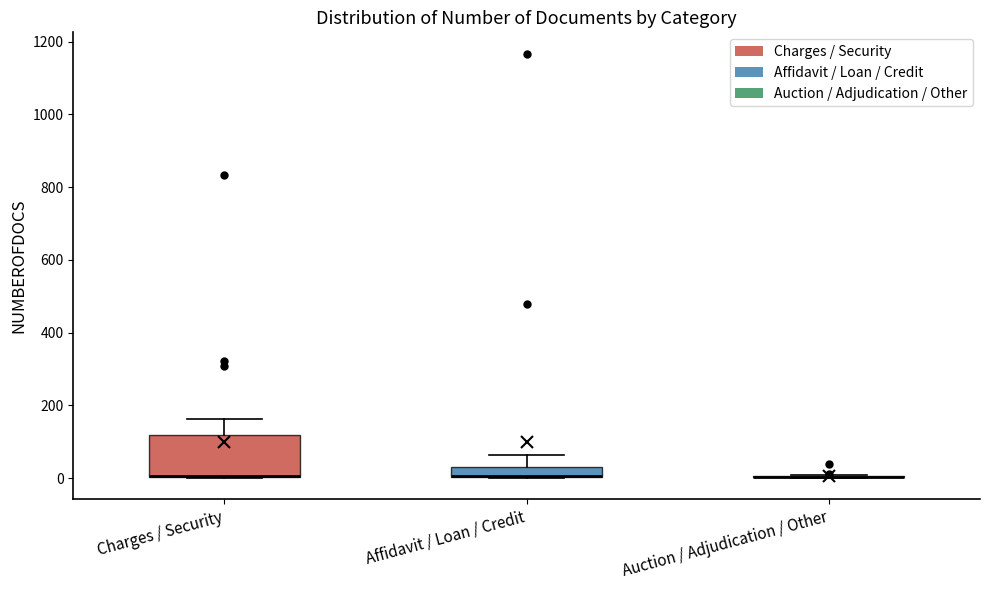

Comparing the boxes themselves (not the whiskers), which one is the tallest?

Charges / Security